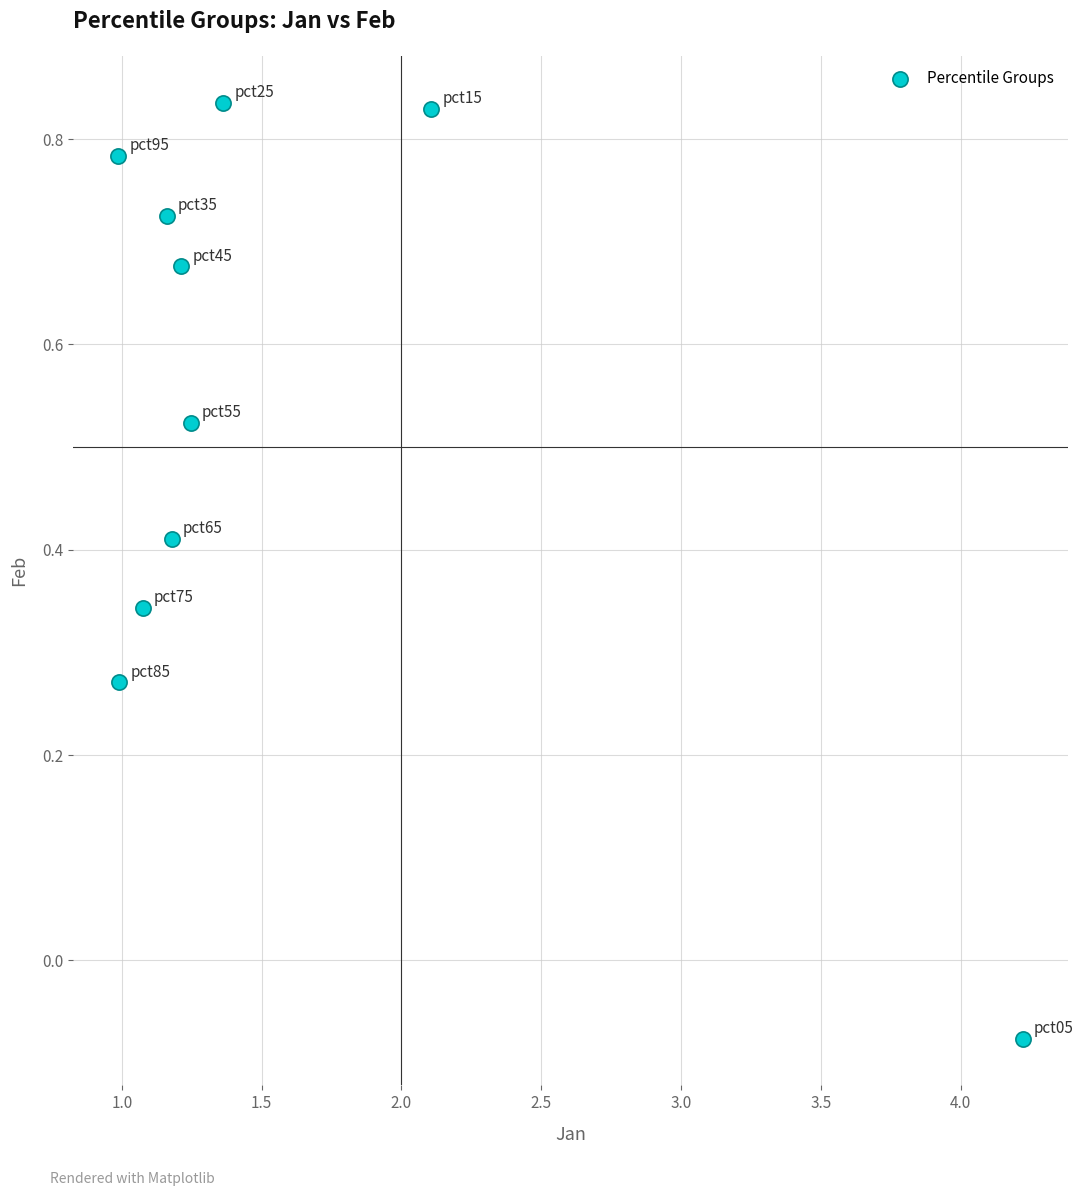

What is the range of Y values (max minus min)?

0.9